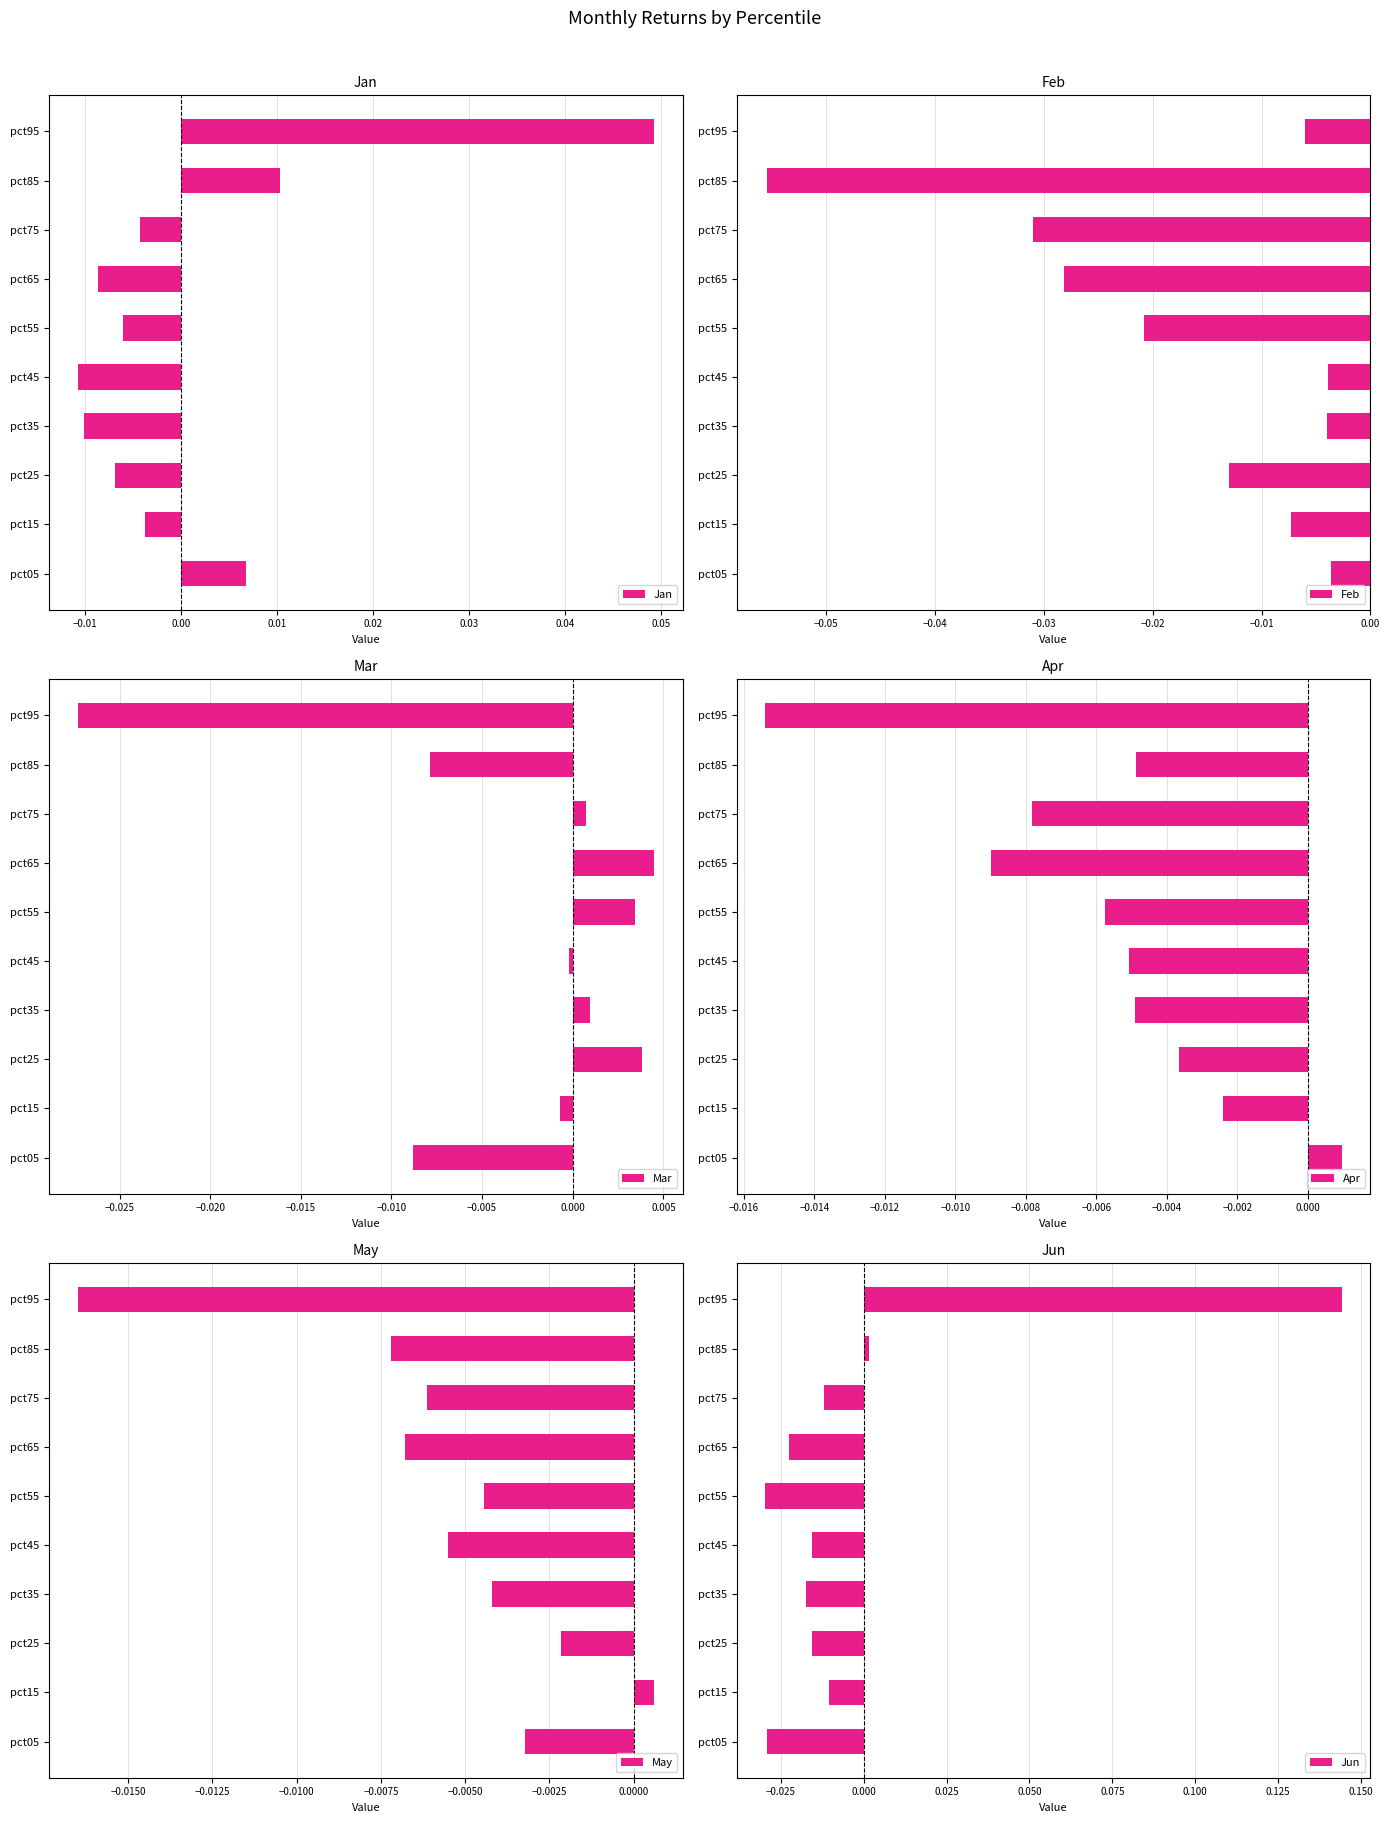

Which series has the largest range (max minus min)?

Jun